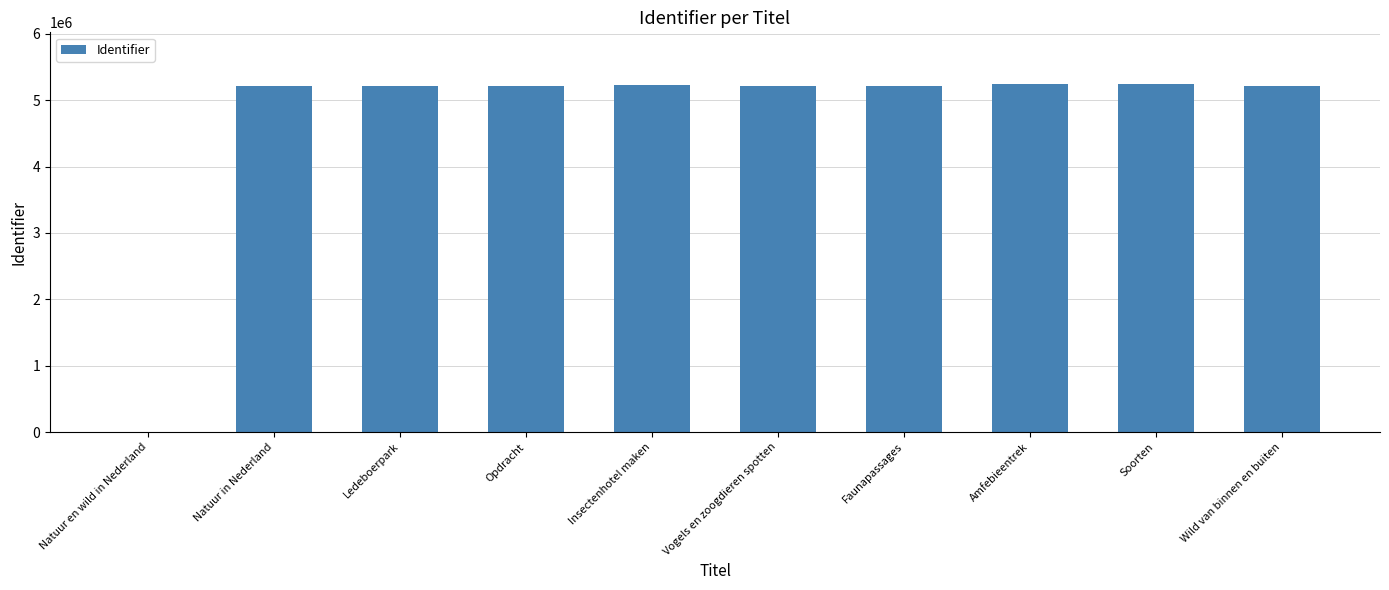

What is the sum of the values at Wild van binnen en buiten and Soorten?

10453730